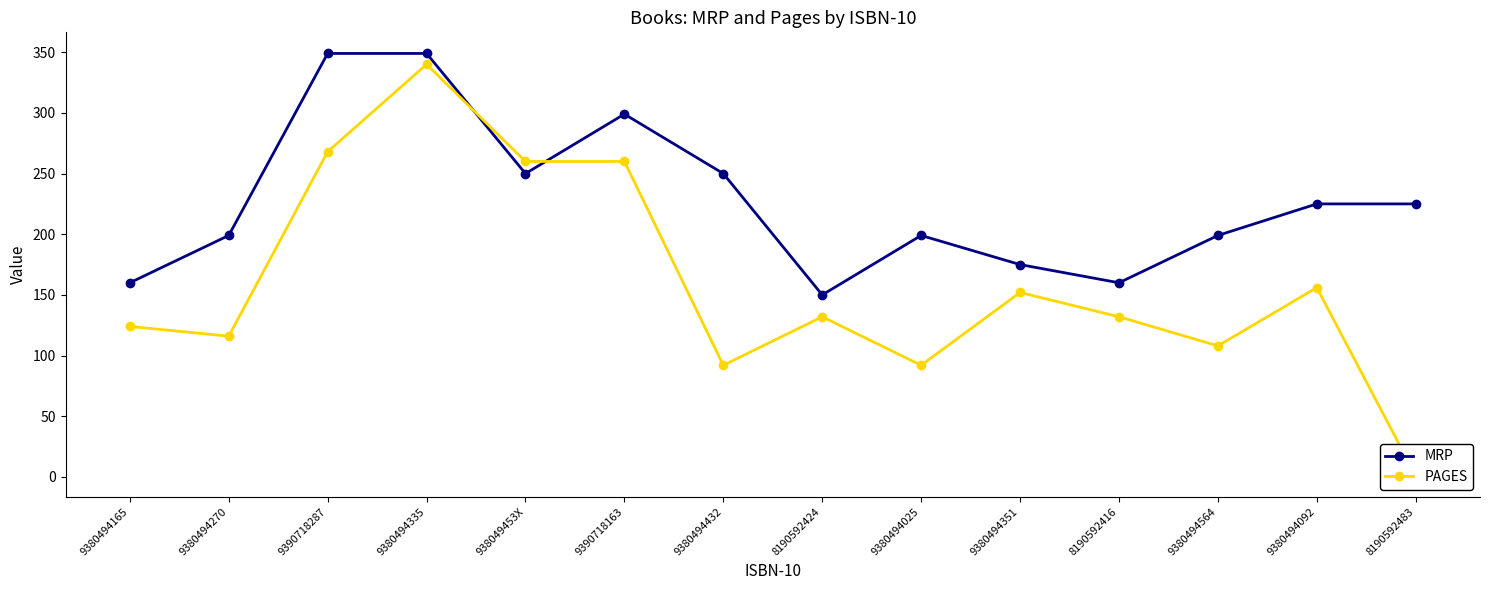

Which series has the largest total across all categories?

MRP